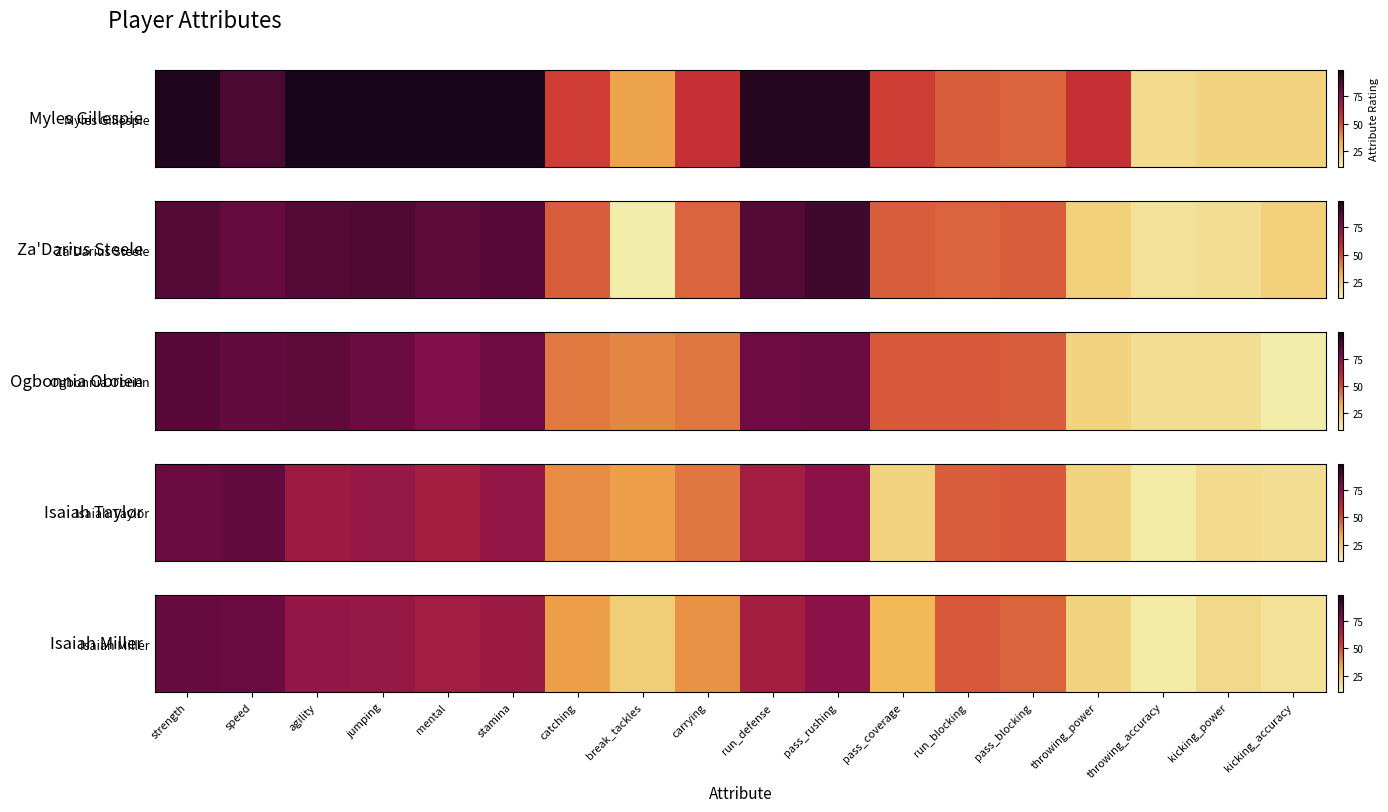

Where does the data first go above 48?

strength